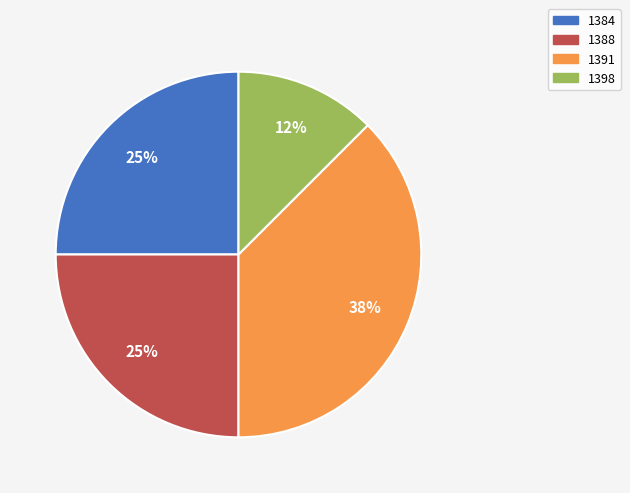

What is the ratio of the value at 1388 to the value at 1384?

1.0